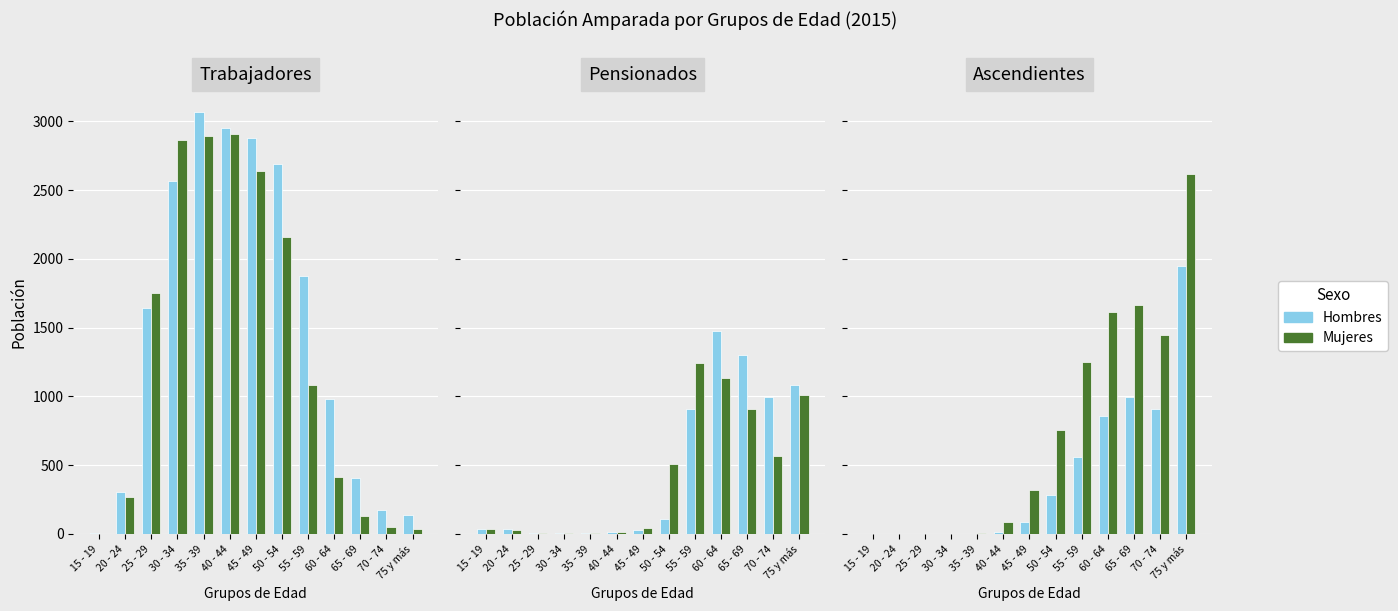

Which series has the widest spread of values?

Mujeres